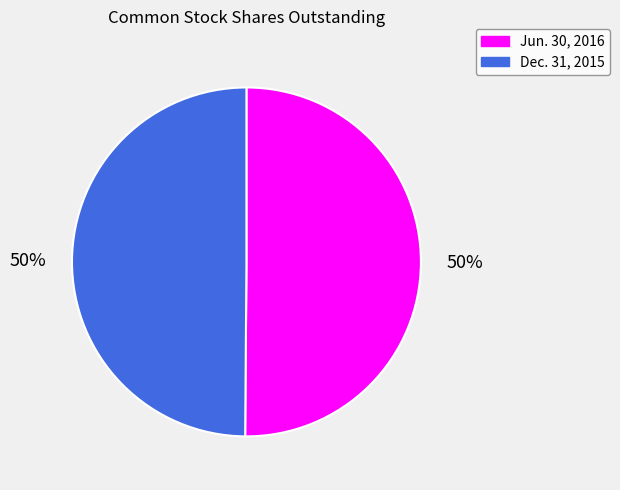

To the nearest percent, what percentage of the pie is Jun. 30, 2016?

50%